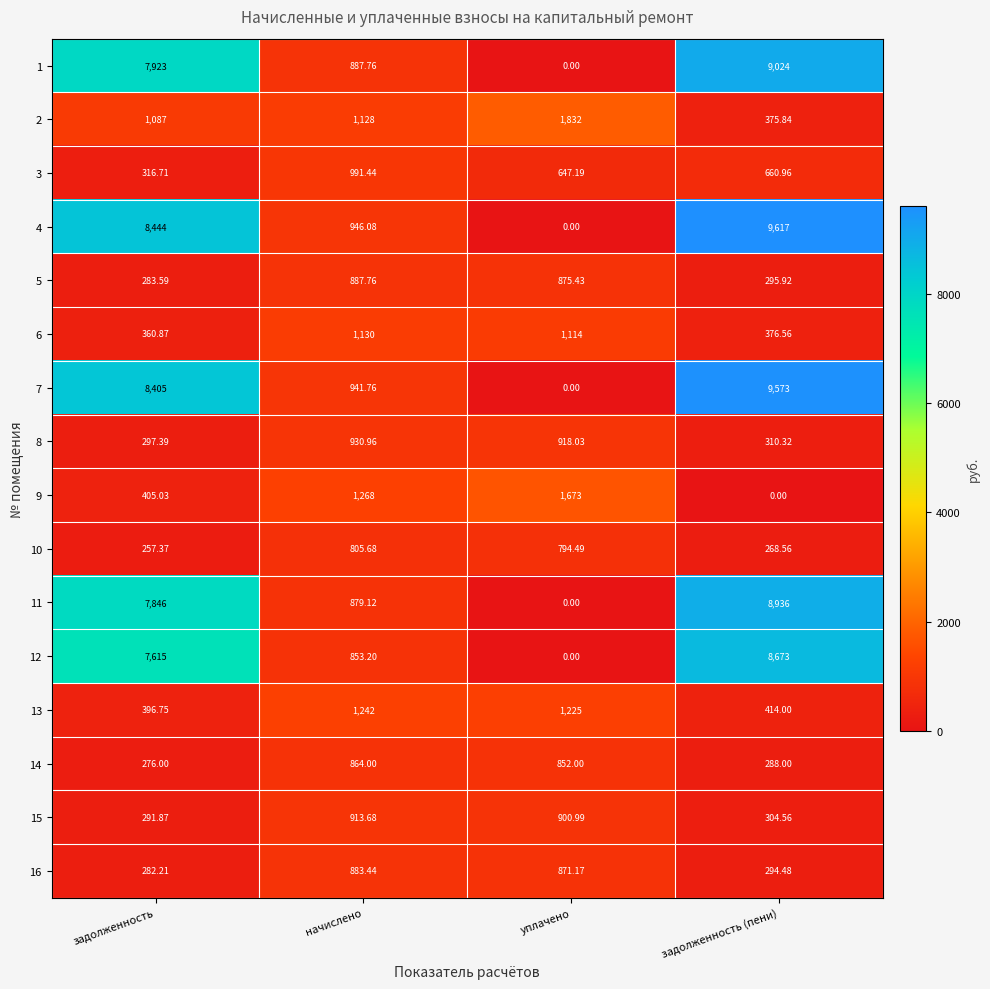

At which category does the chart reach its peak across all series?

задолженность (пени)